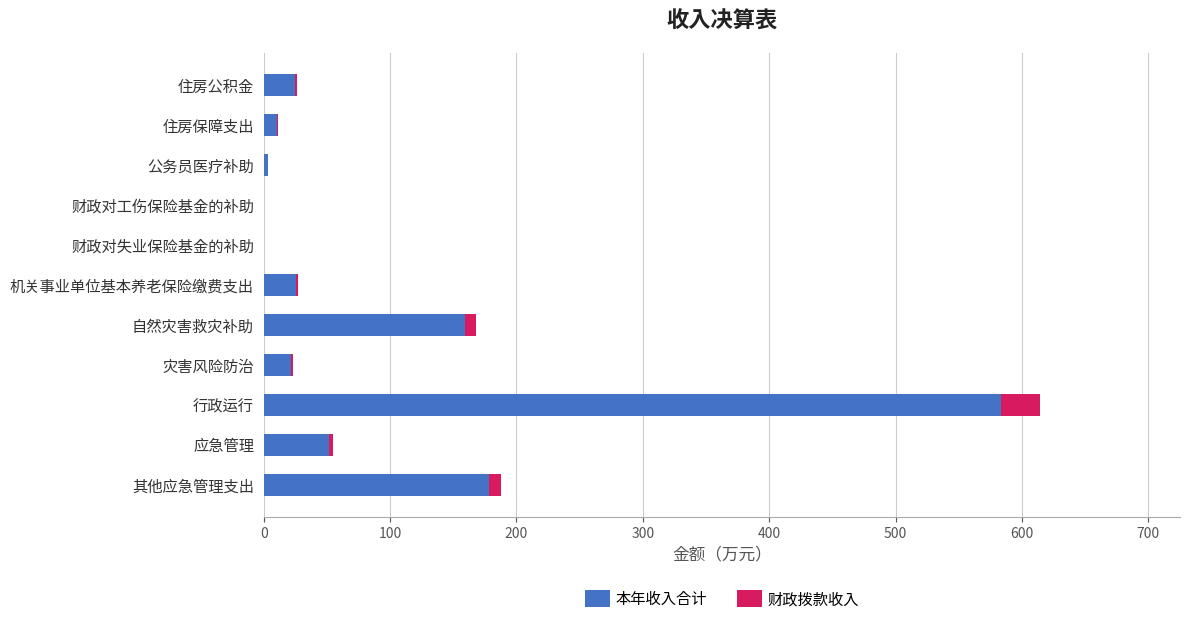

What is the highest value of the 财政拨款收入 series?

30.7